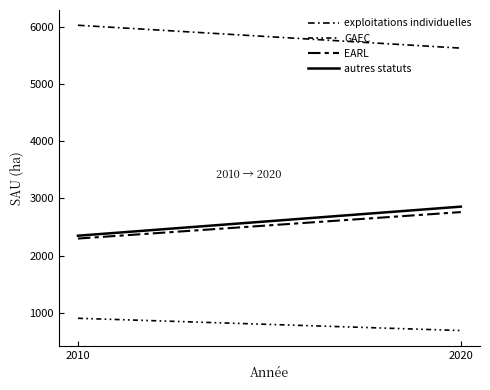

Which series has the largest total across all categories?

exploitations individuelles